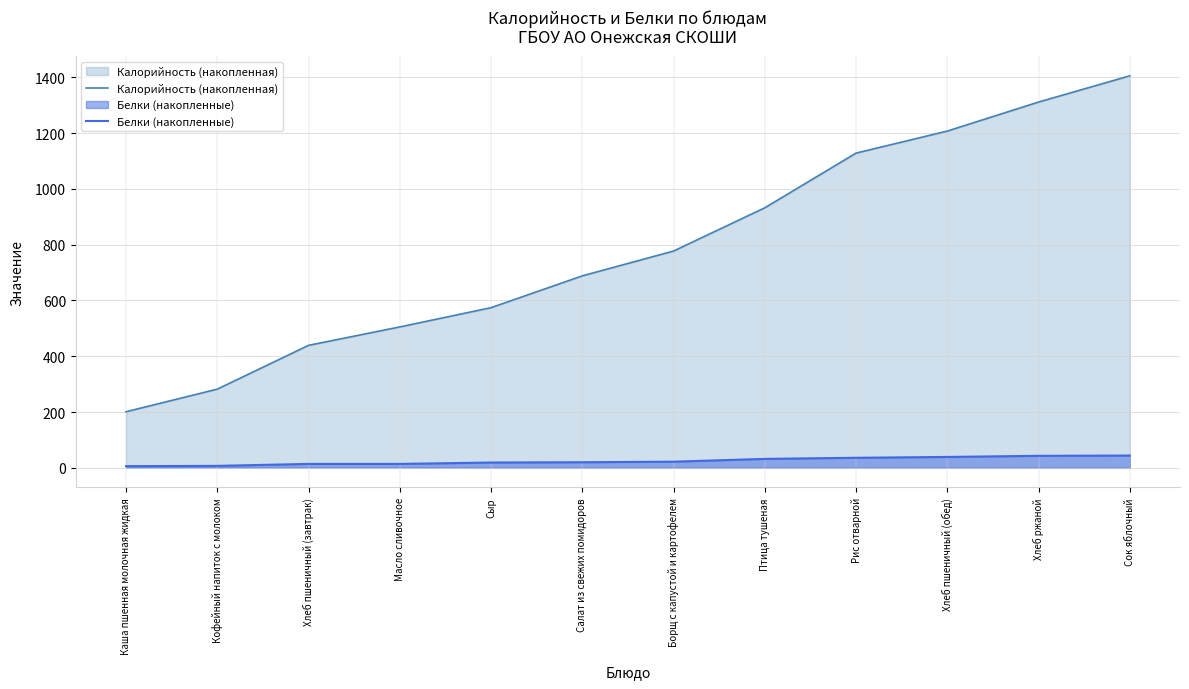

True or false: Калорийность (накопленная) has more than 0 interior local peaks.

False